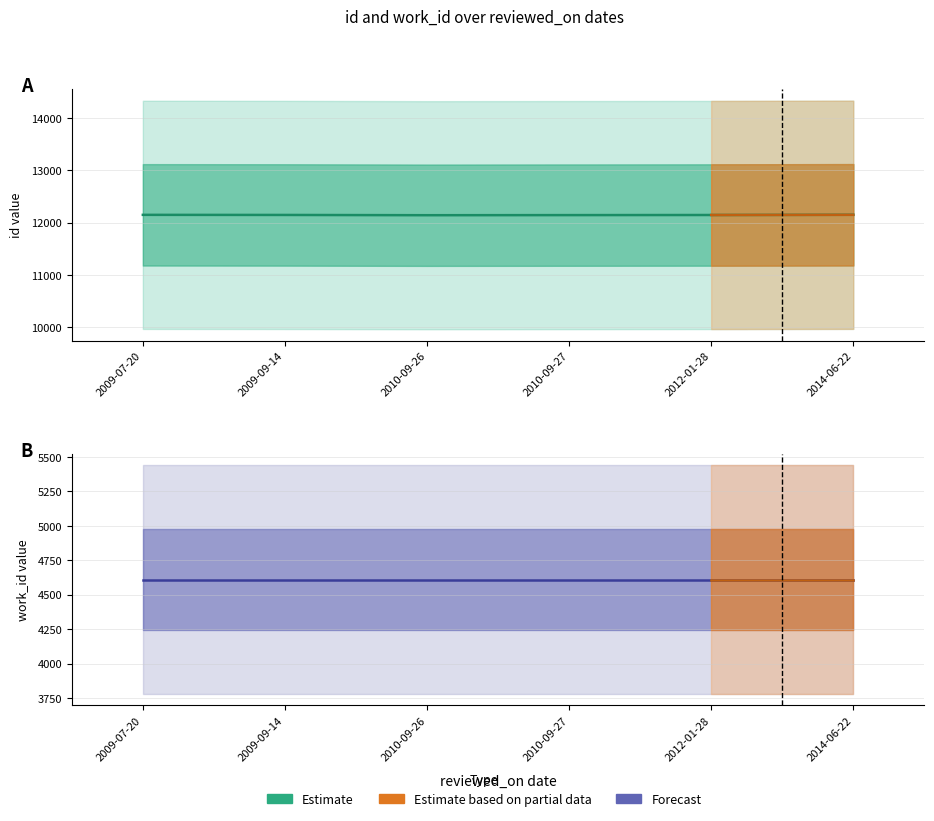

What is the value of the 1st point from the left?

12148